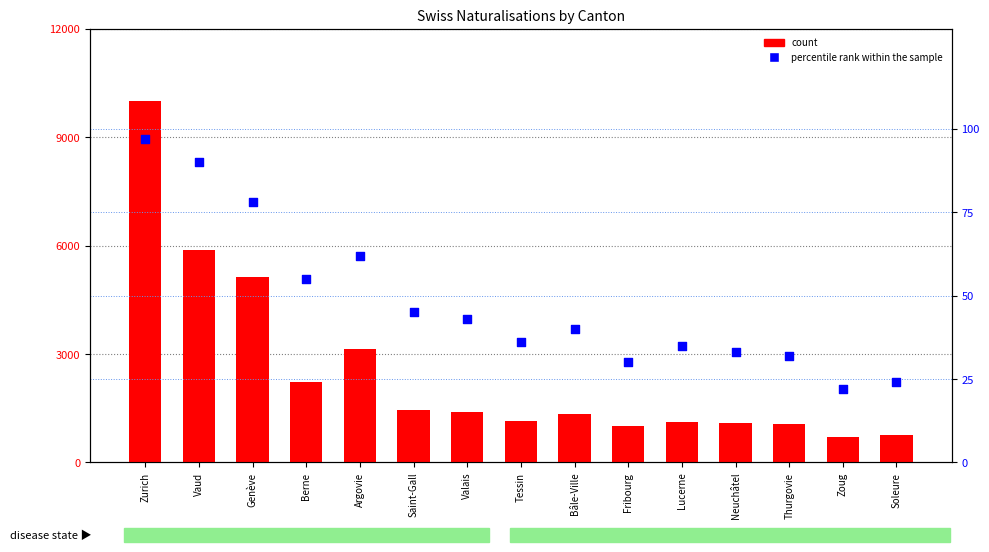

What is the total value across all series at Argovie?

3193